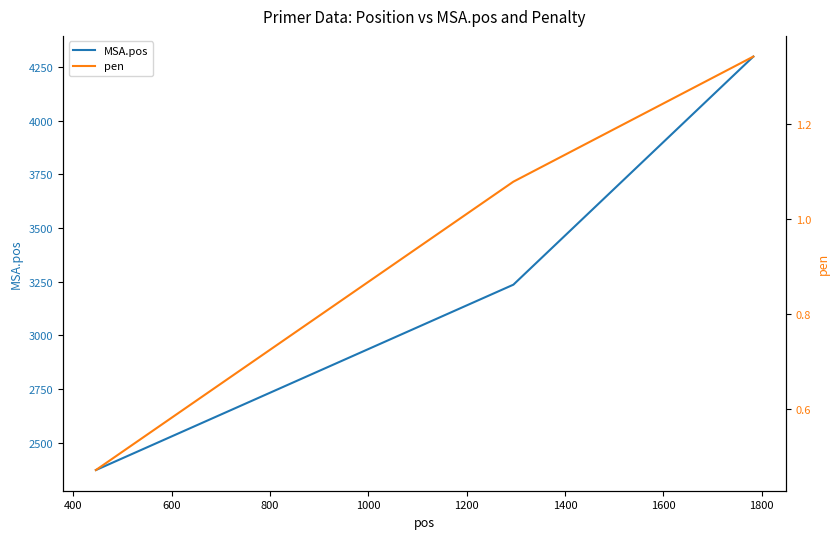

What are all the series names shown in the legend?

MSA.pos, pen